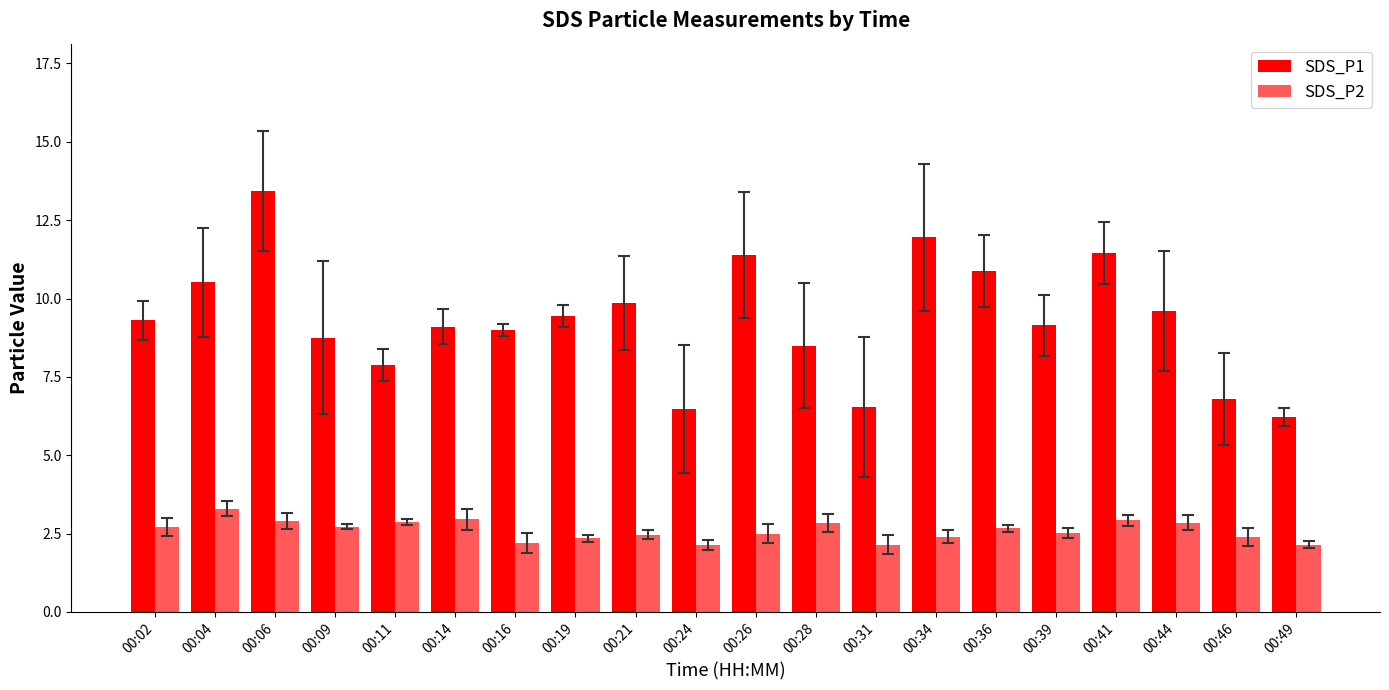

How many series are shown in this chart?

2